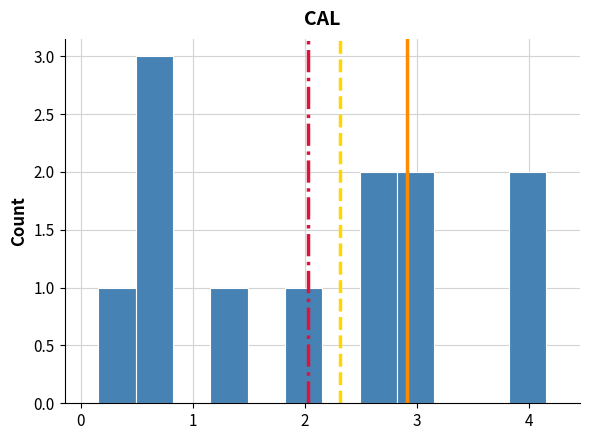

Read against the x-axis, roughly where is the centre of the tallest bar?

0.7